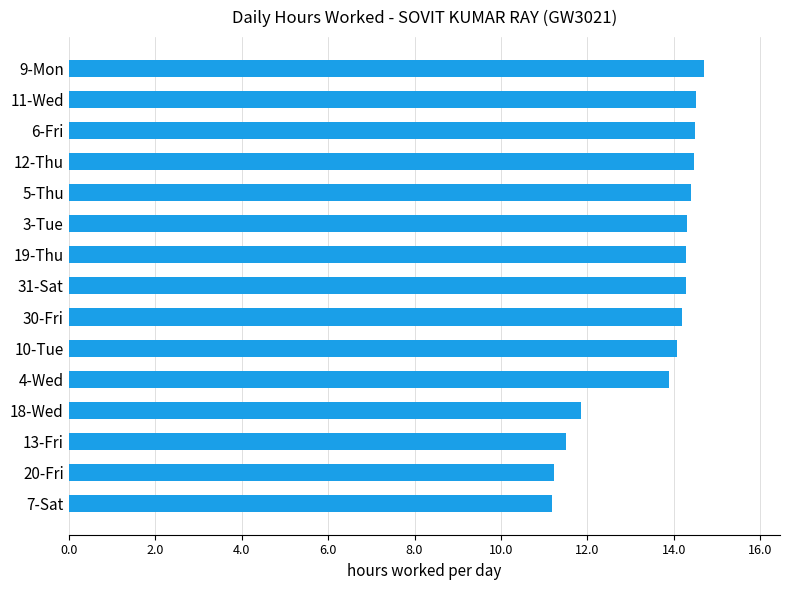

The chart shows a value of 5.0 at 6-Fri. True or false?

False